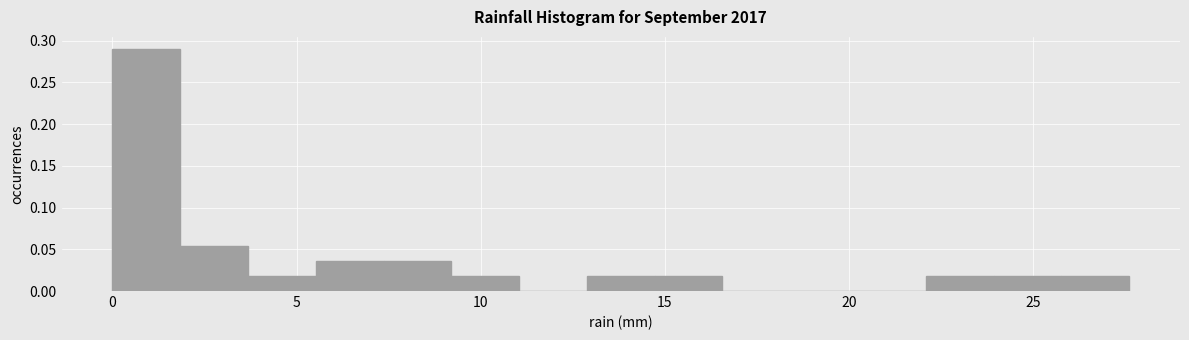

Around what value on the x-axis is the tallest bar? Give the approximate position of its centre, as read against the axis.

1.0